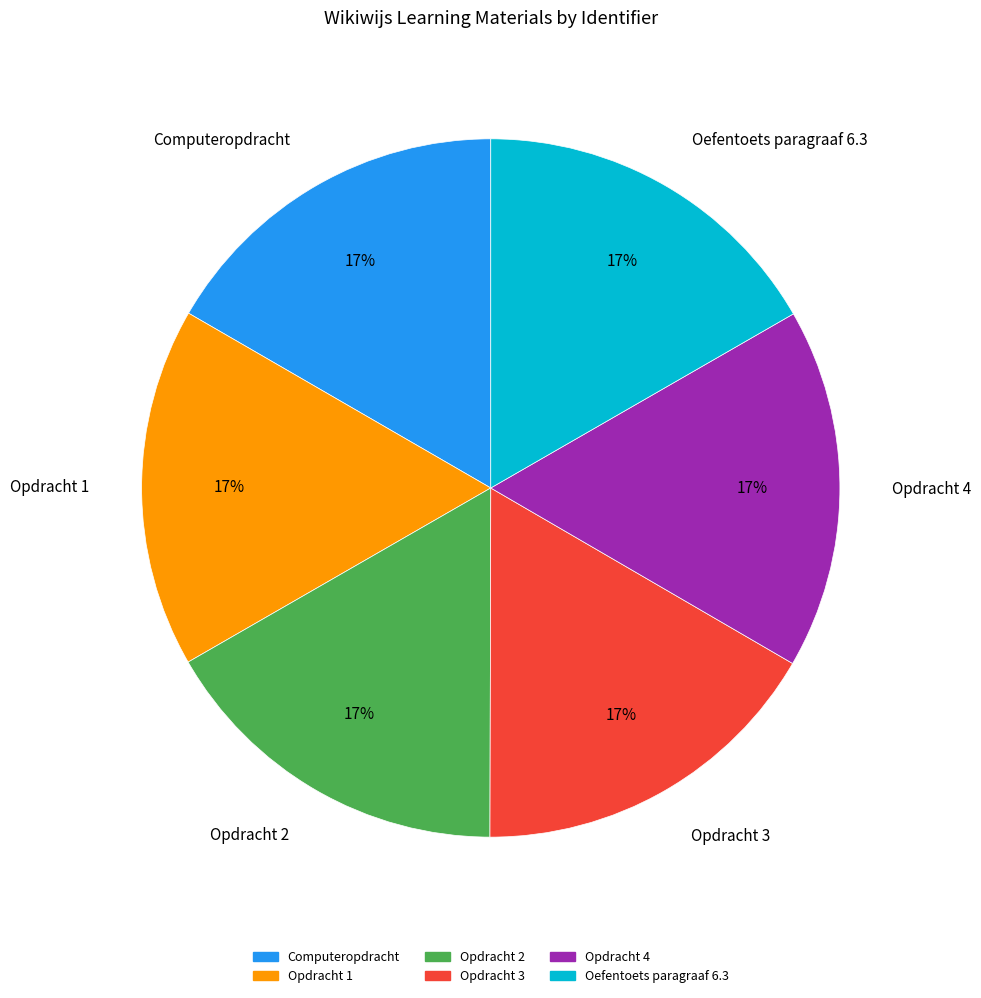

To the nearest percent, what is the combined percentage of Opdracht 4 and Opdracht 2?

33%